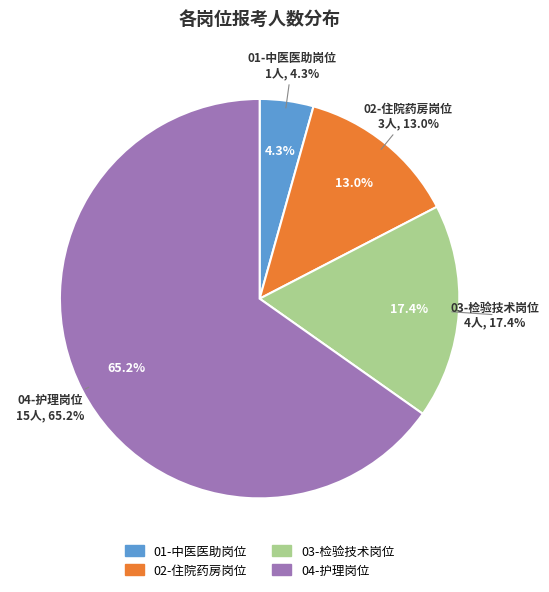

To the nearest percent, what portion does 01-中医医助岗位 represent?

4%